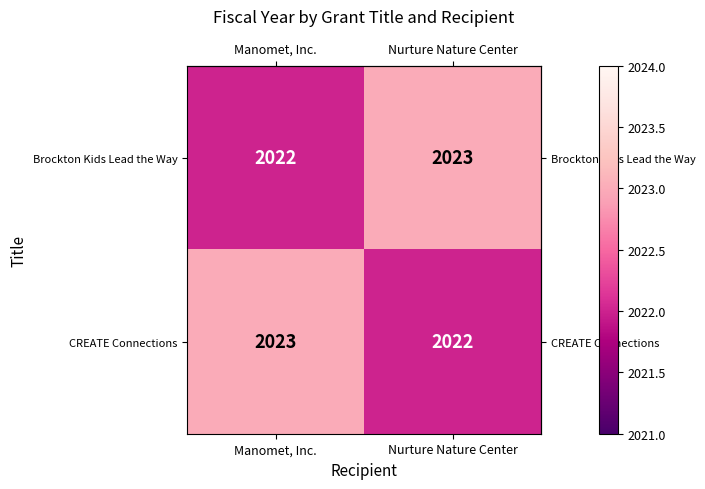

What is the minimum value shown in the chart?

2022